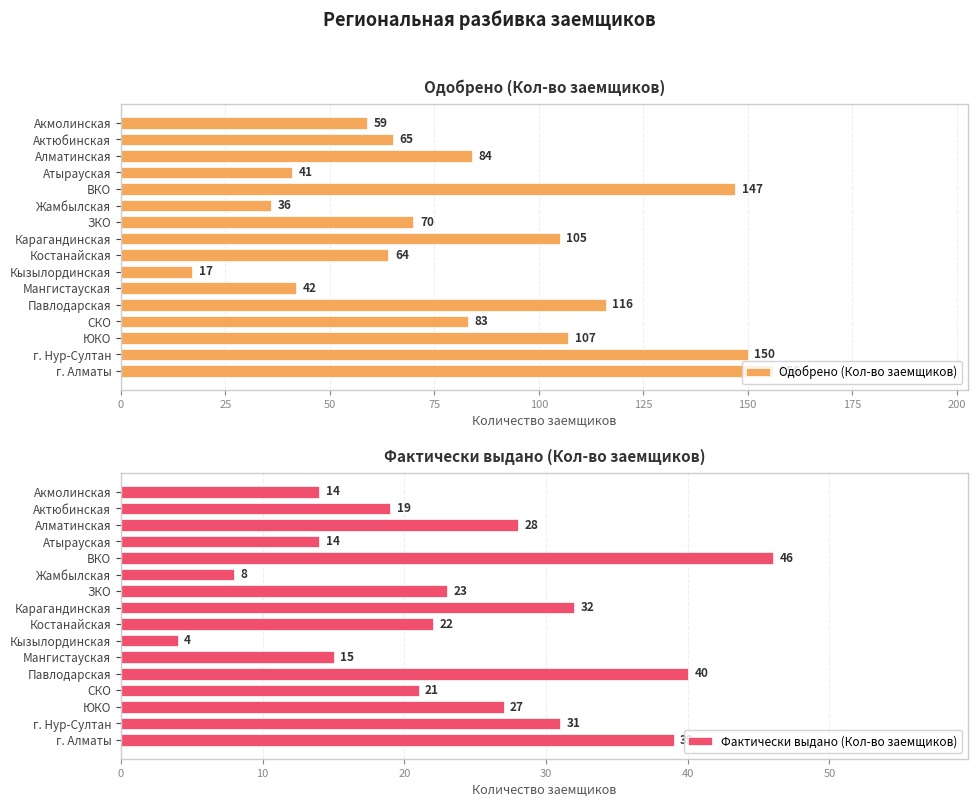

Rank the categories by Одобрено (Кол-во заемщиков) value from lowest to highest.

Кызылординская, Жамбылская, Атырауская, Мангистауская, Акмолинская, Костанайская, Актюбинская, ЗКО, СКО, Алматинская, Карагандинская, ЮКО, Павлодарская, ВКО, г. Нур-Султан, г. Алматы